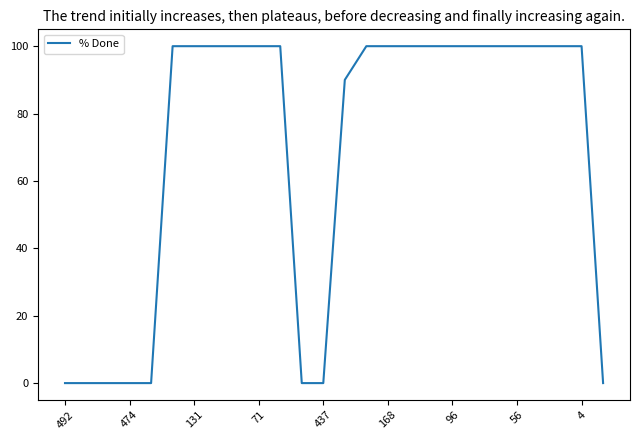

How many categories are shown in the chart?

26